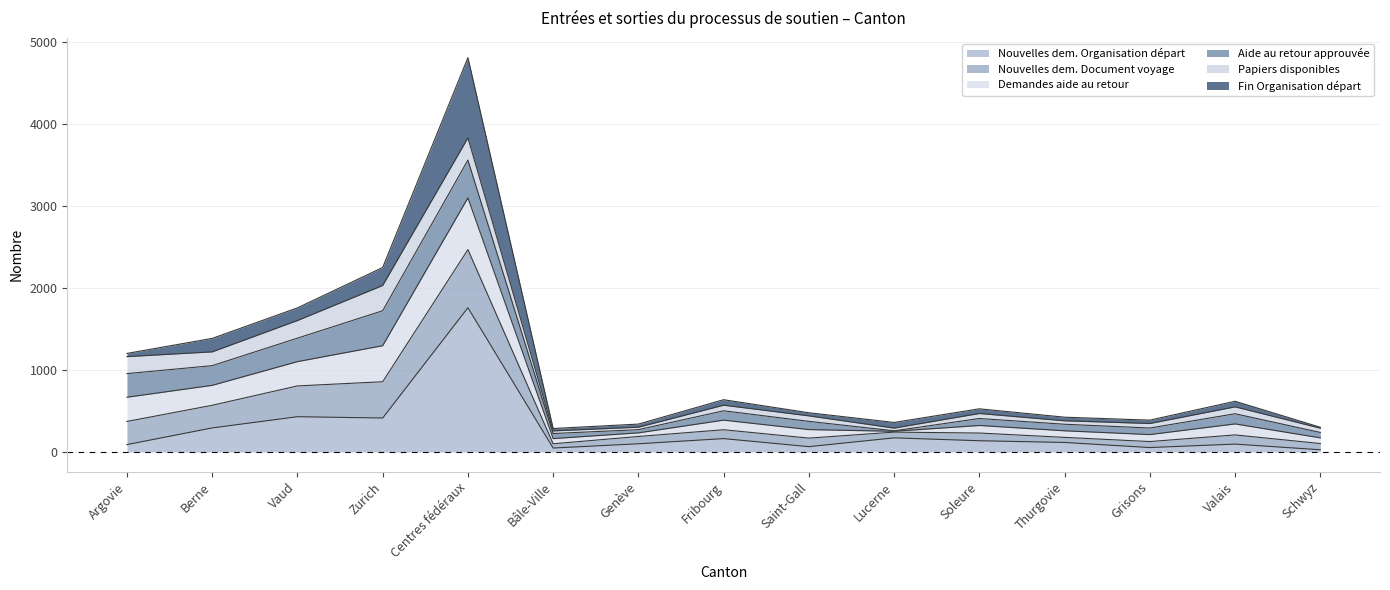

At which category does Nouvelles dem. Organisation départ reach its first local peak?

Vaud